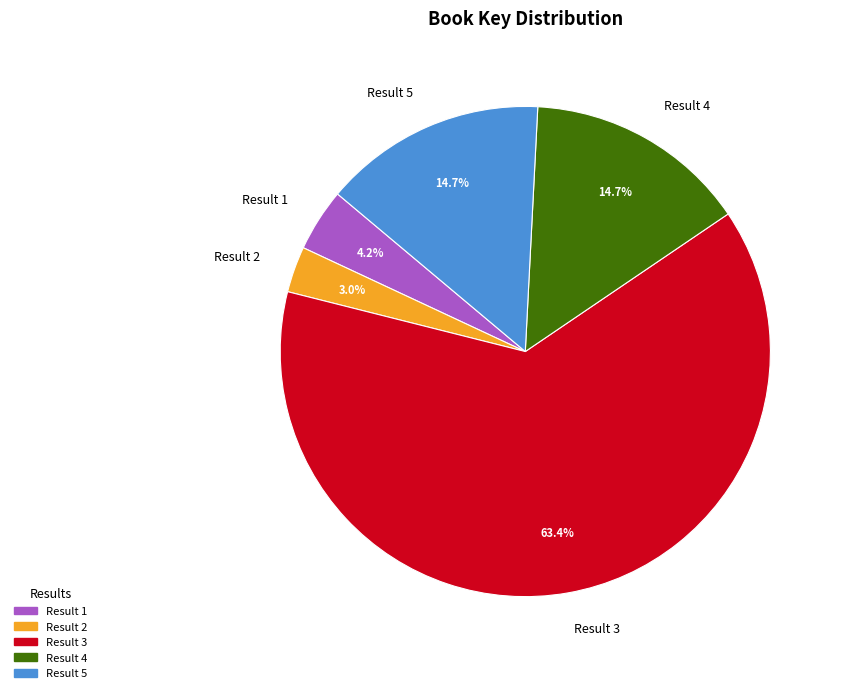

What portion of the pie excludes Result 4?

85.3%